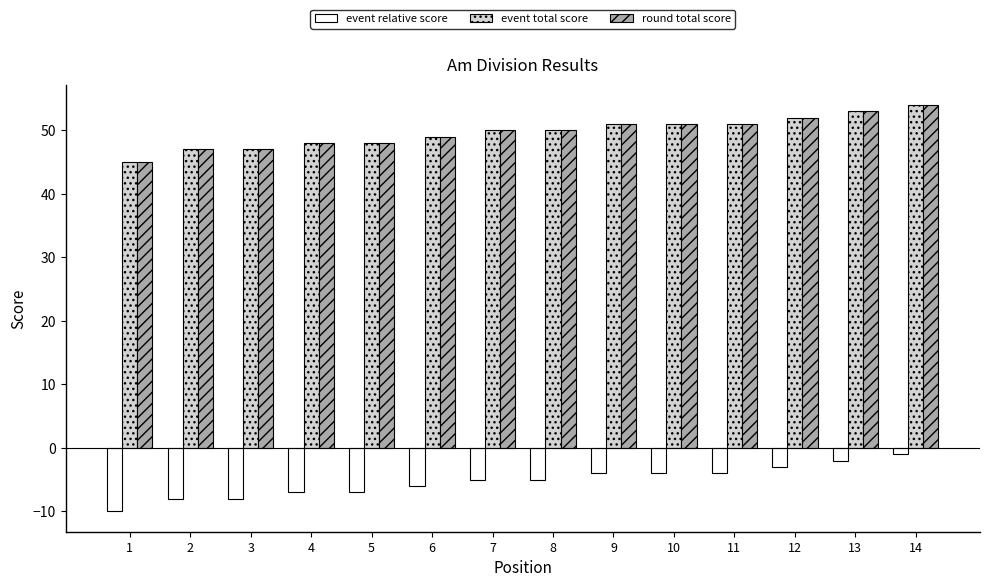

Reading right to left, list all the values displayed in this chart.

event relative score: -1	-2	-3	-4	-4	-4	-5	-5	-6	-7	-7	-8	-8	-10
event total score: 54	53	52	51	51	51	50	50	49	48	48	47	47	45
round total score: 54	53	52	51	51	51	50	50	49	48	48	47	47	45